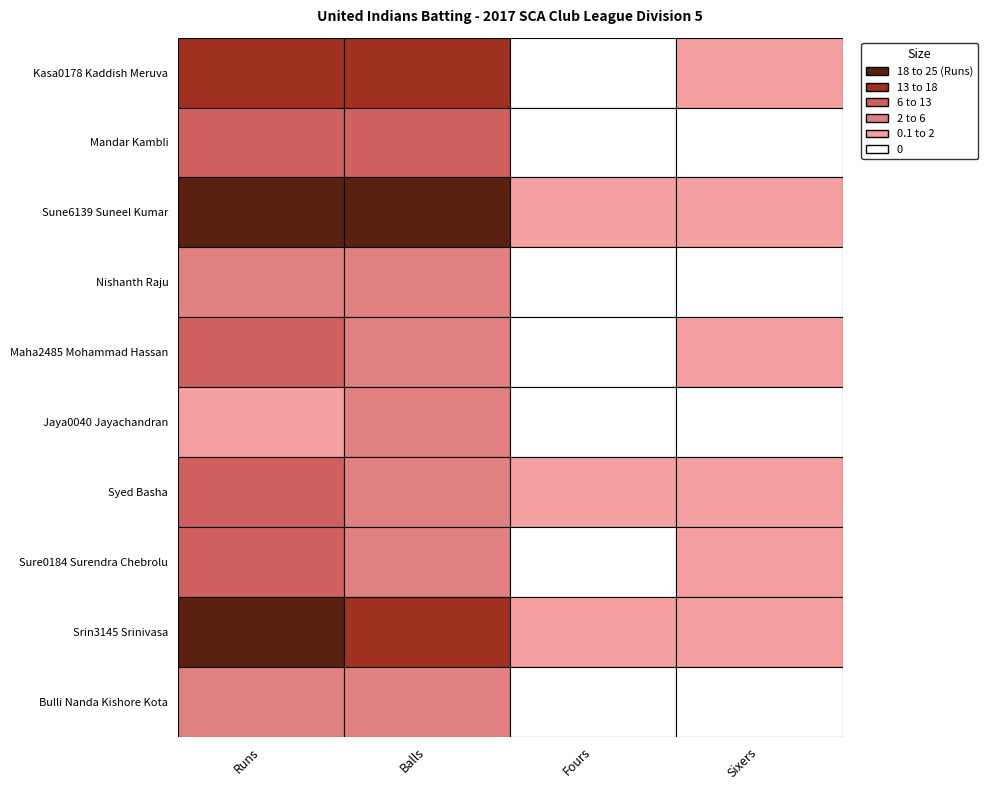

True or false: Jaya0040 Jayachandran has a value of -2 at Sixers.

False